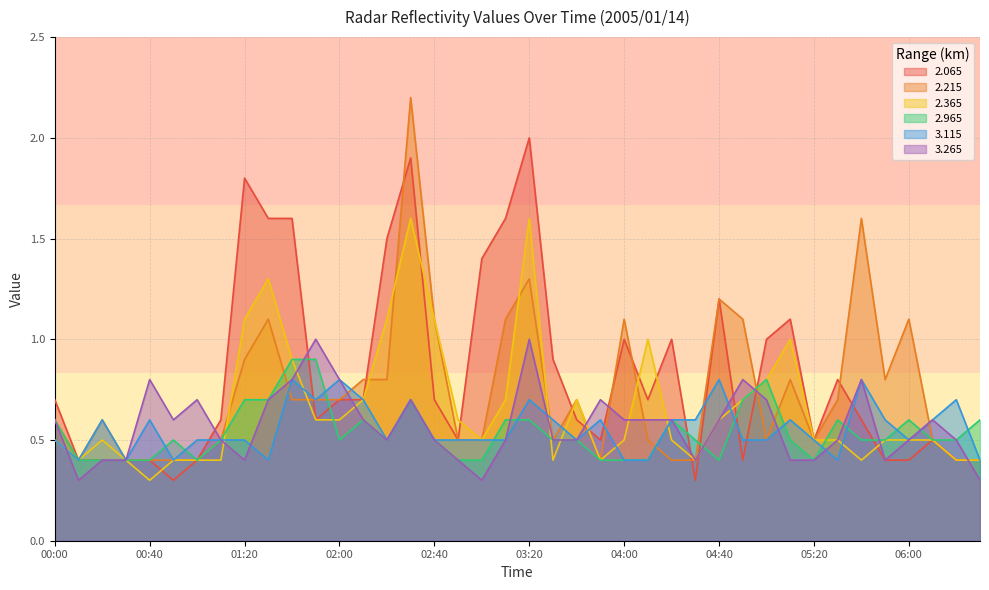

How many distinct data groups are displayed?

6